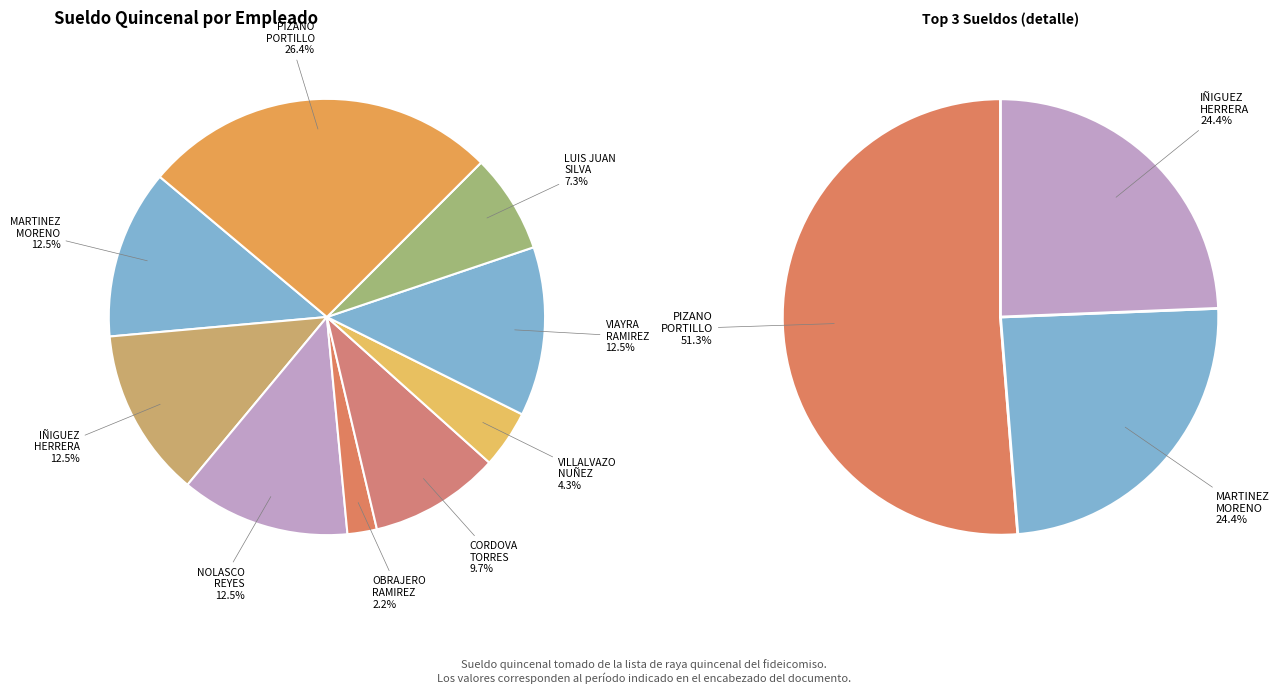

The VILLALVAZO NUÑEZ JOSE slice represents 16% of the pie. True or false?

False